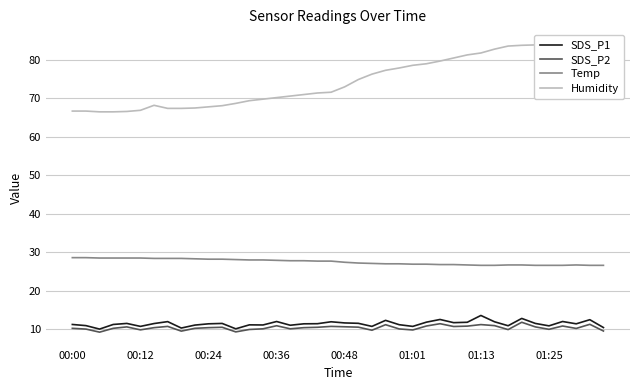

True or false: Temp and SDS_P2 intersect in this chart.

False